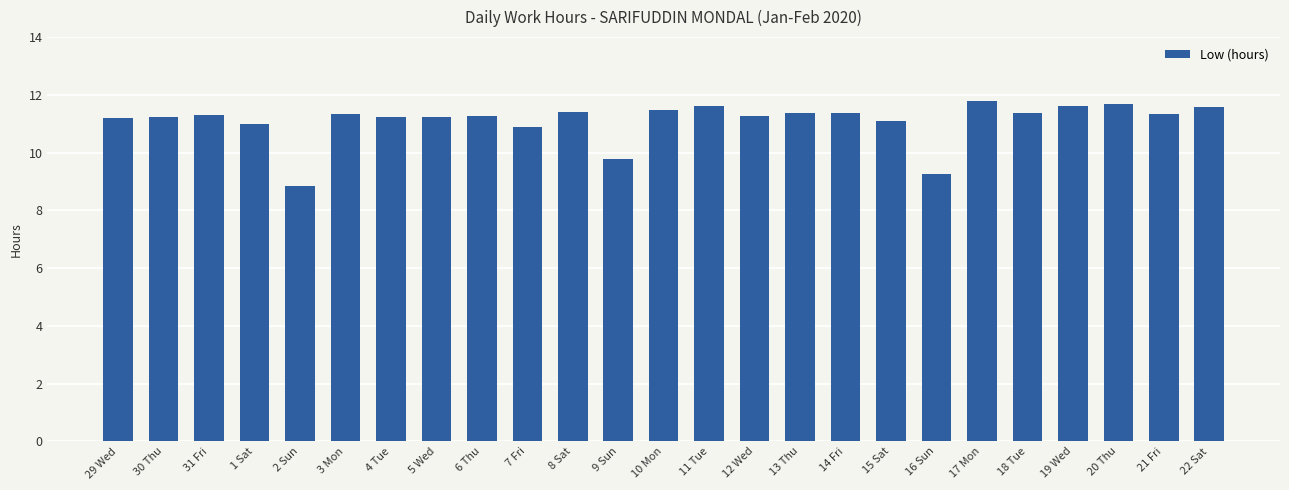

Does the chart contain any negative values?

No